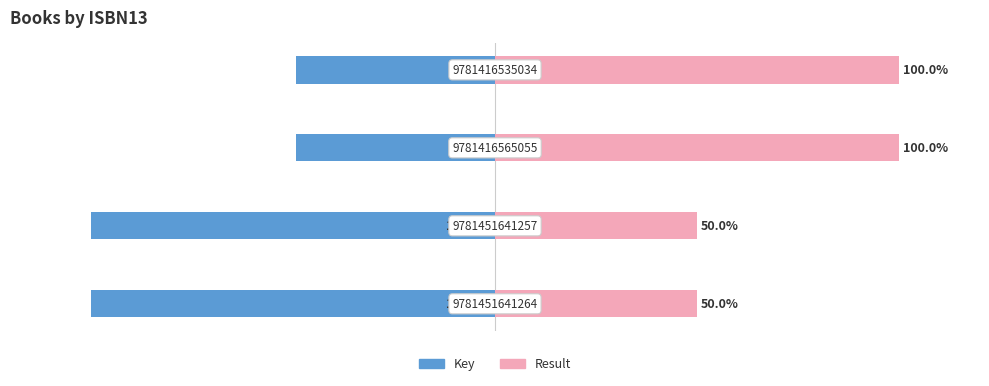

Is it true that Key equals -21.4 at 0?

False